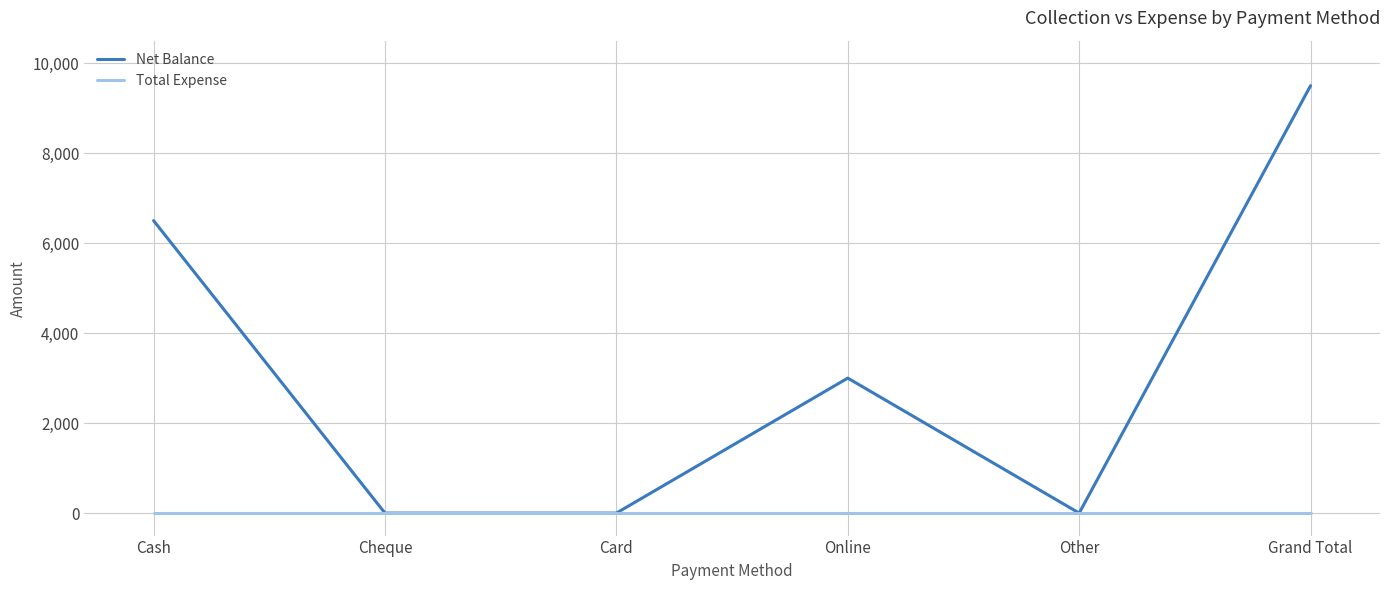

What is the highest value of the Net Balance series?

9500